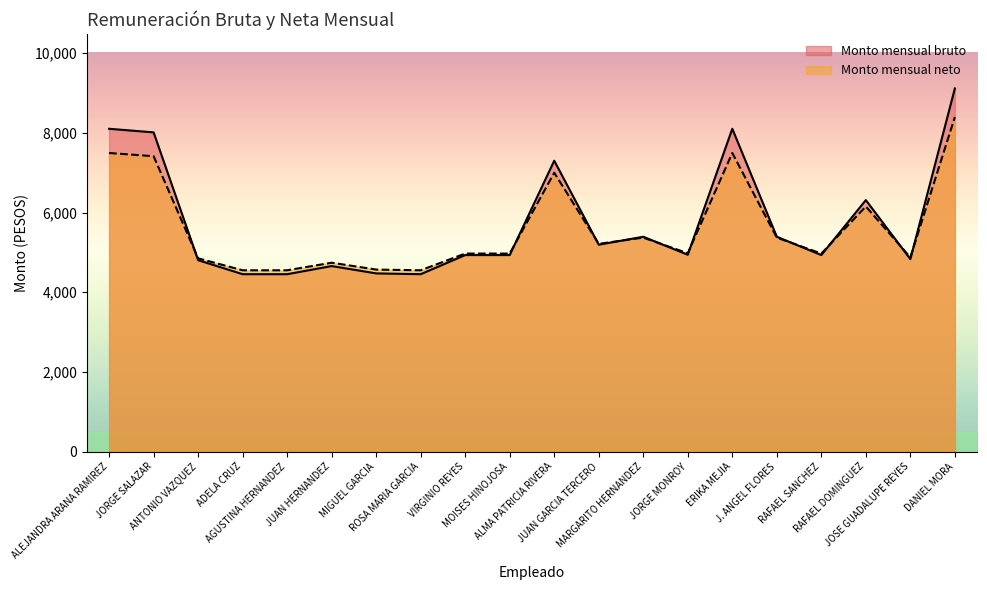

Between which two adjacent categories do Monto mensual neto and Monto mensual bruto first intersect?

JORGE SALAZAR and ANTONIO VAZQUEZ